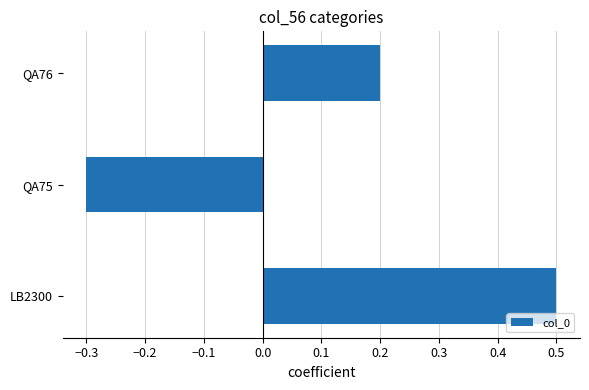

Does the chart contain any negative values?

Yes